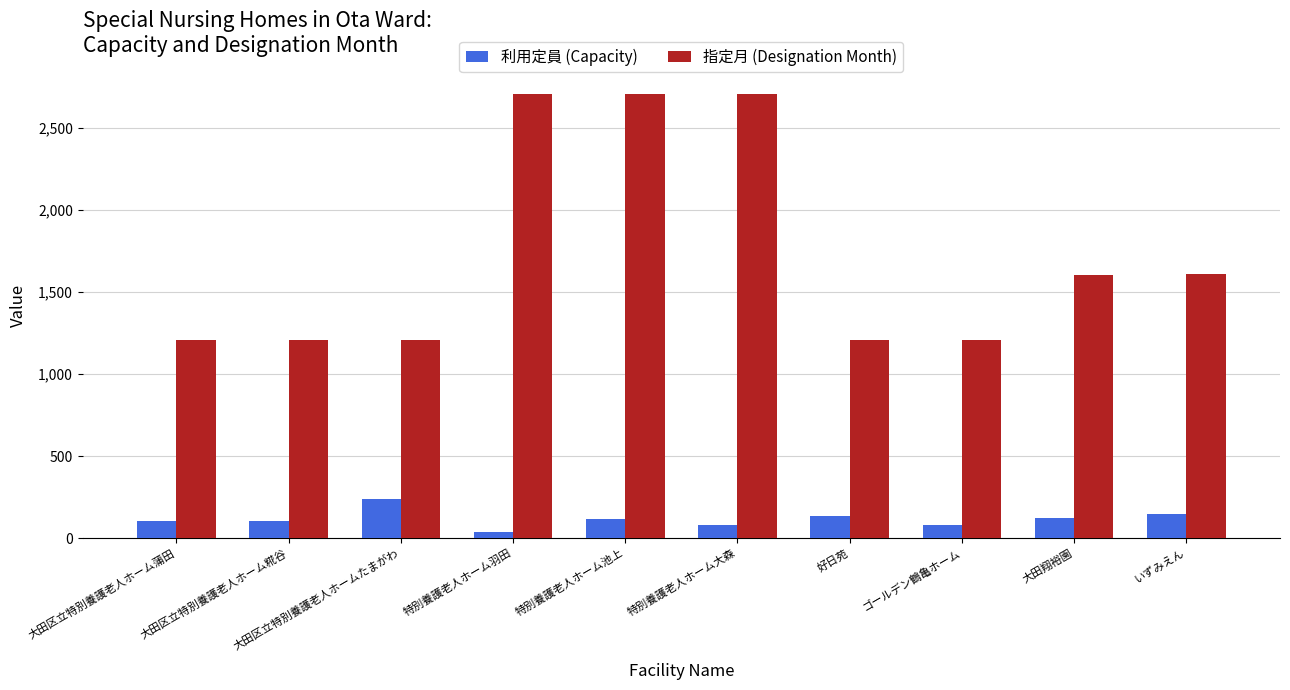

What is the difference between the highest and lowest values at 好日苑?

1066